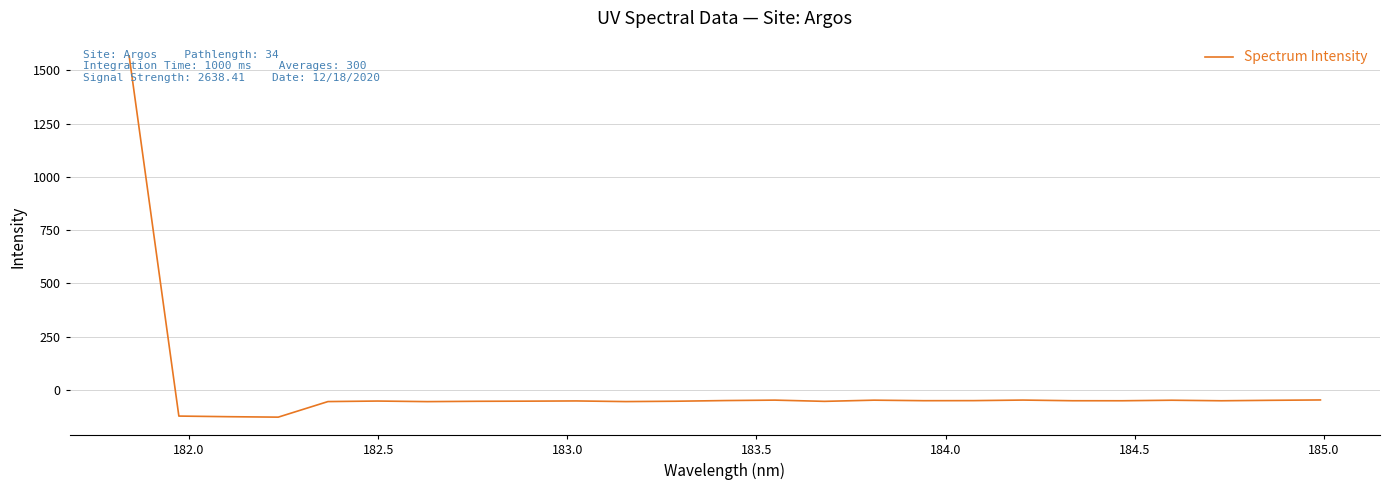

What is the minimum value shown in the chart?

-127.5